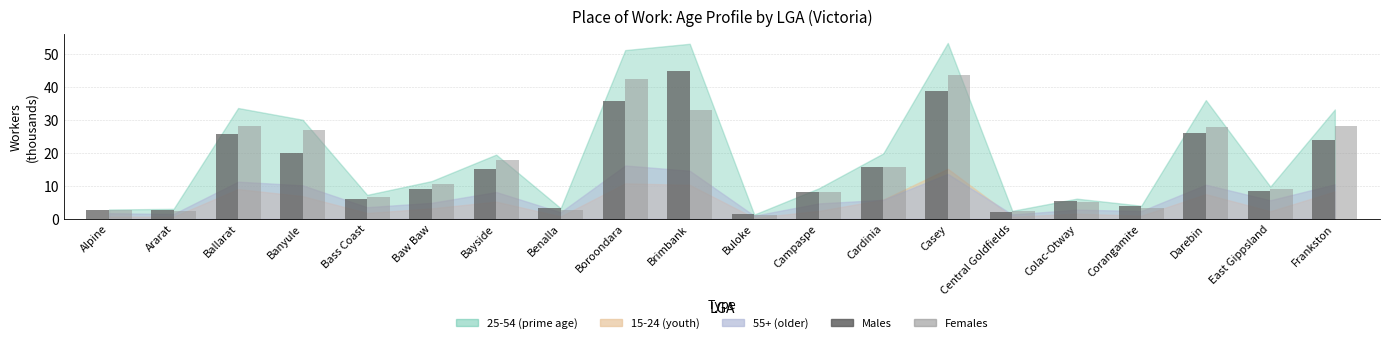

What is the minimum value shown in the chart?

1.2